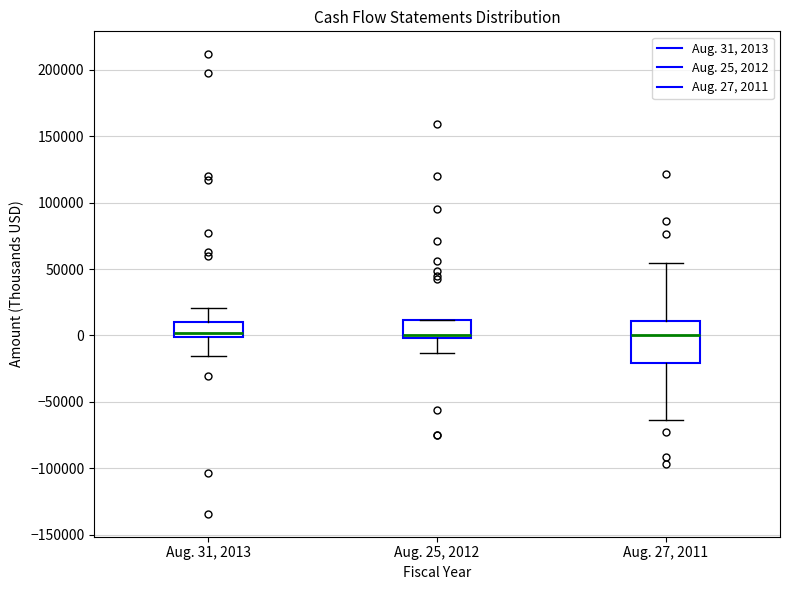

Comparing the boxes themselves (not the whiskers), which one is the tallest?

Aug. 27, 2011